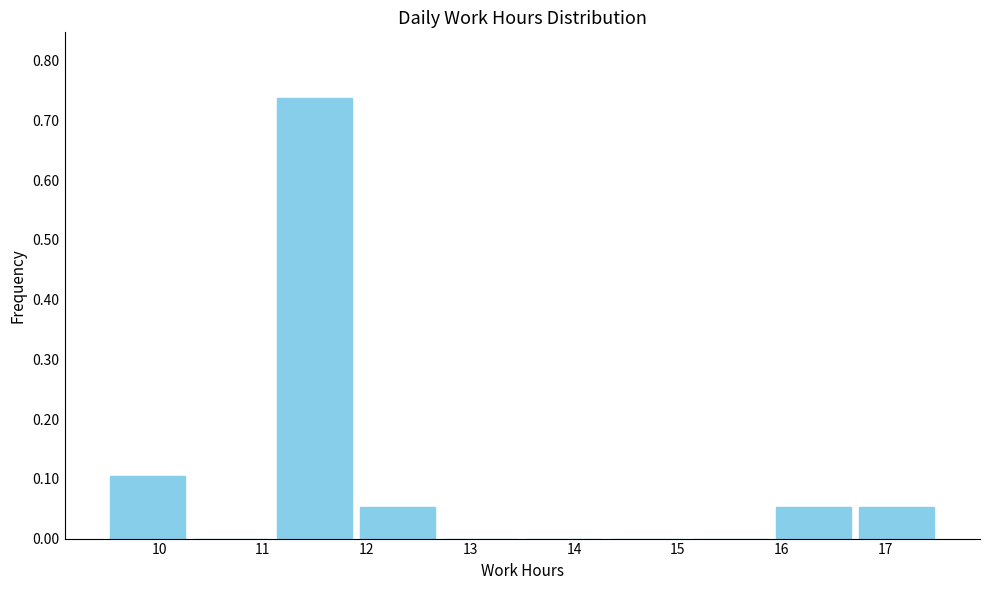

Reading left to right, transcribe this chart: for each bar, give the range it covers on the x-axis and its height. Neither the bar edges nor the heights are printed on the chart, so give them approximately, as read against the axes.

9.5 to 10.3: 0.11
10.3 to 11.1: 0
11.1 to 11.9: 0.74
11.9 to 12.7: 0.05
12.7 to 13.5: 0
13.5 to 14.3: 0
14.3 to 15.1: 0
15.1 to 15.9: 0
15.9 to 16.7: 0.05
16.7 to 17.5: 0.05